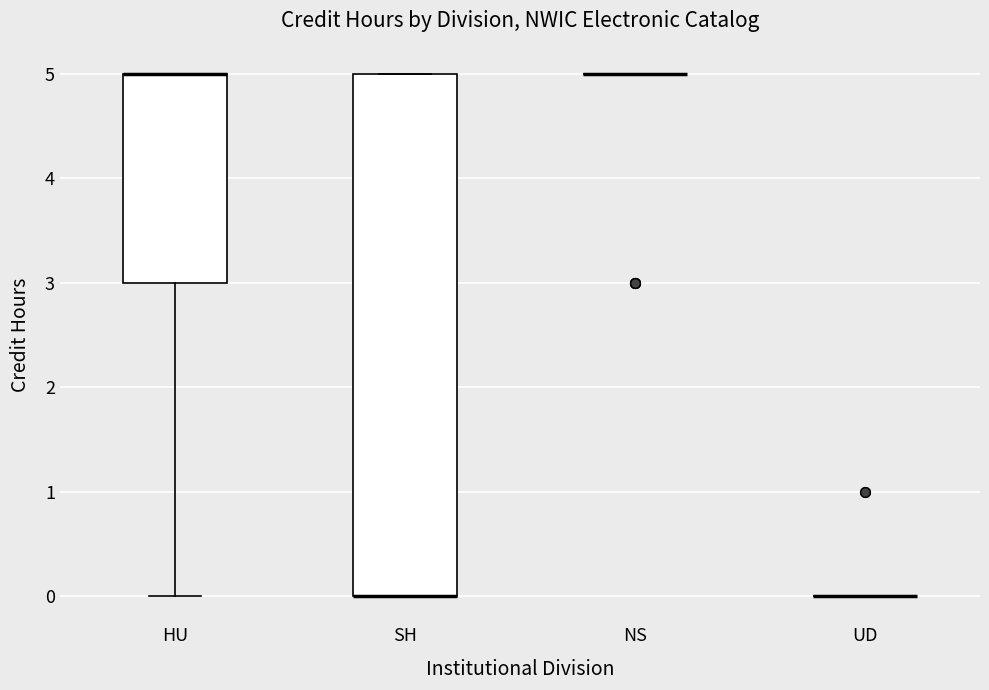

Comparing the boxes themselves (not the whiskers), which one is the tallest?

SH